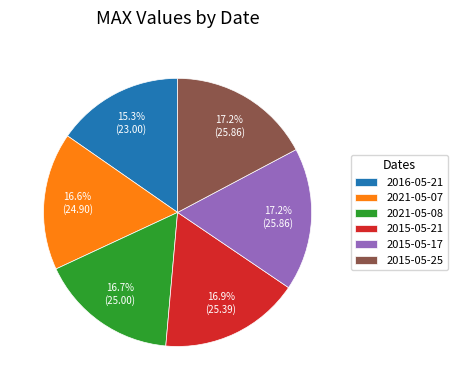

Between 2015-05-17 and 2021-05-08, which is larger?

2015-05-17